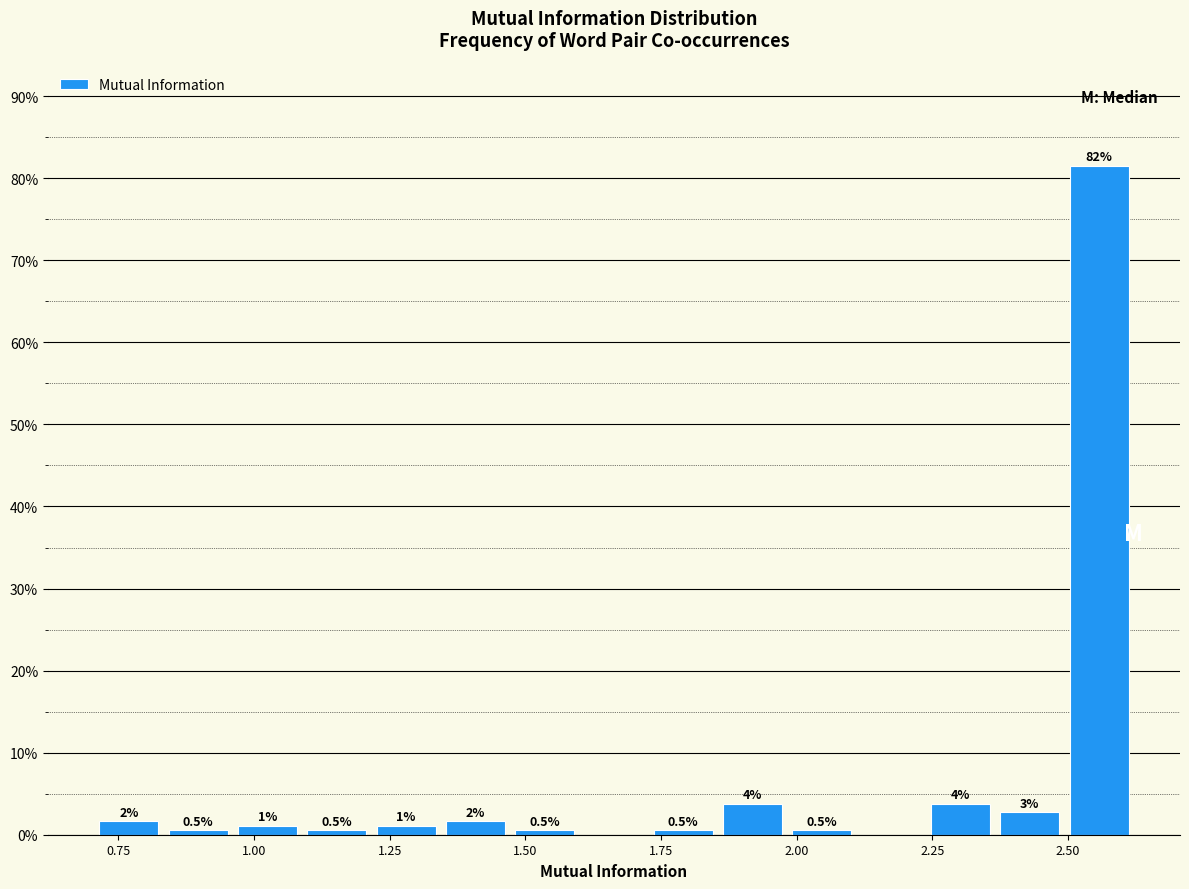

Read against the x-axis, roughly where is the centre of the tallest bar?

2.55